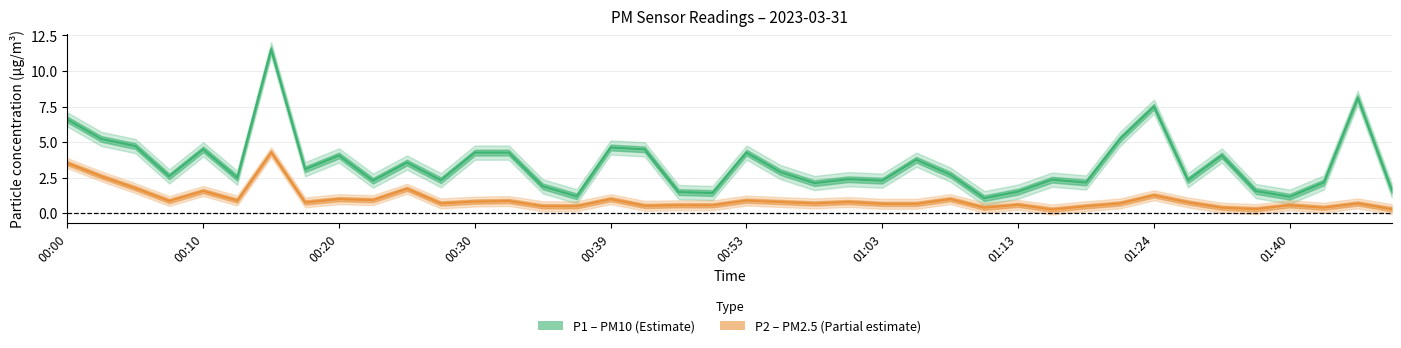

How many lines are shown in the chart?

2